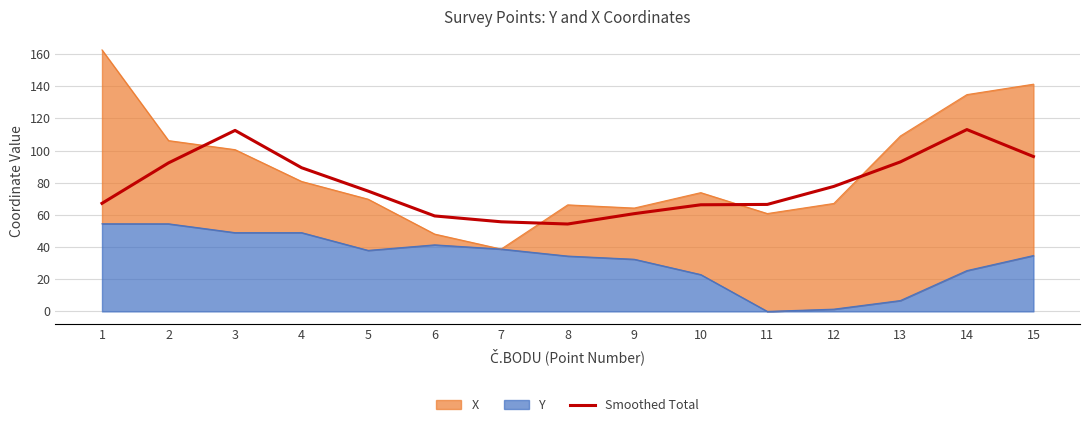

How many data points does each series have?

15